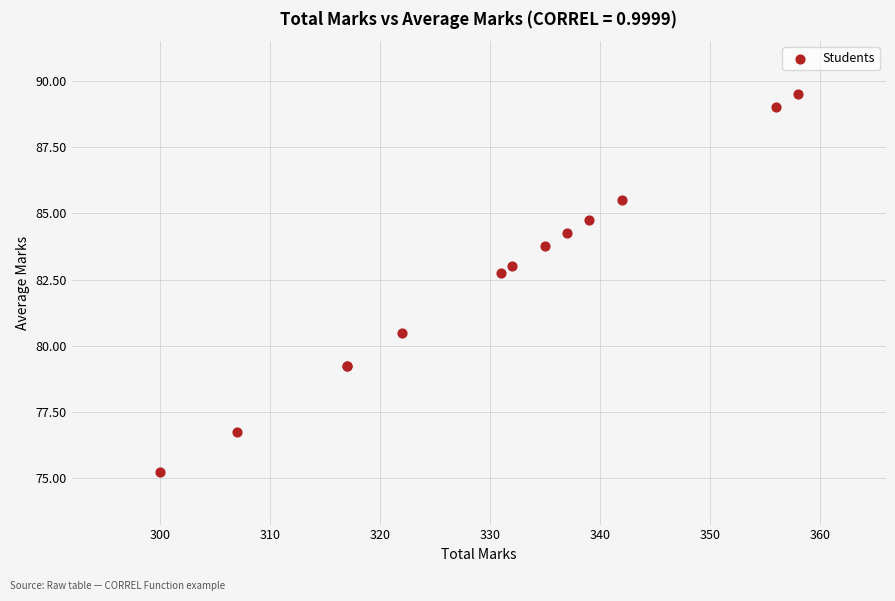

What Y value in the scatter plot is closest to 82?

82.8